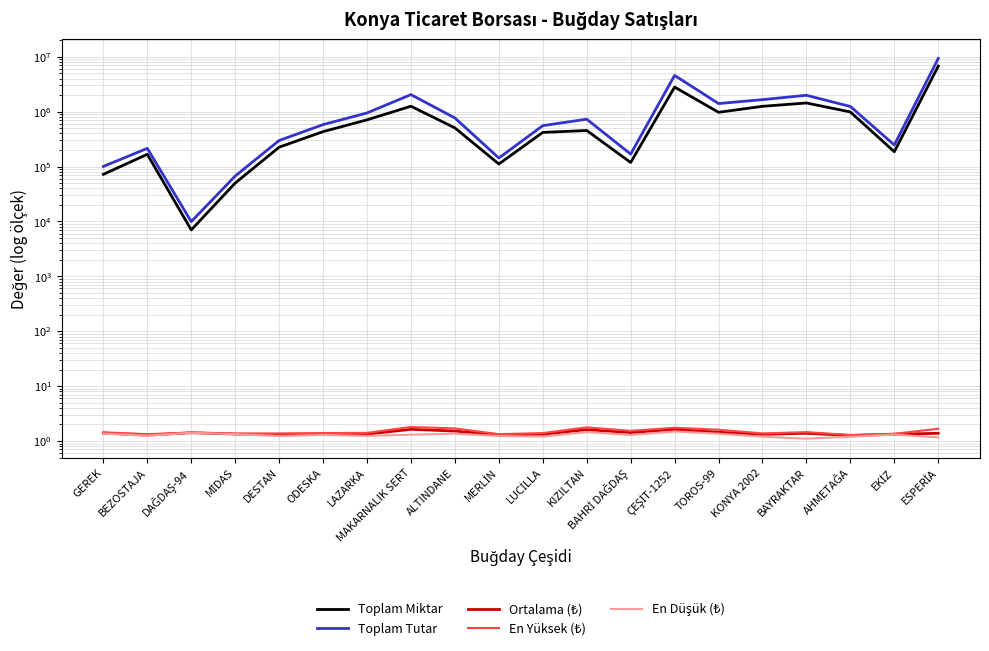

True or false: En Düşük (₺) has a value of 1.7 at MERLİN.

False